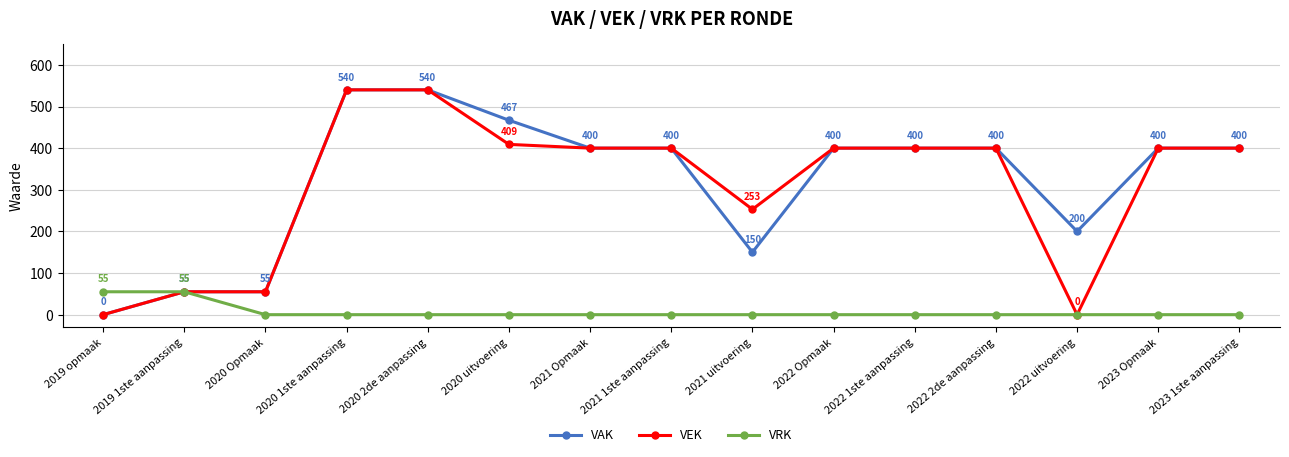

Reading left to right, transcribe all the data shown in this chart.

VAK: 0	55	55	540	540	467	400	400	150	400	400	400	200	400	400
VEK: 0	55	55	540	540	409	400	400	253	400	400	400	0	400	400
VRK: 55	55	0	0	0	0	0	0	0	0	0	0	0	0	0